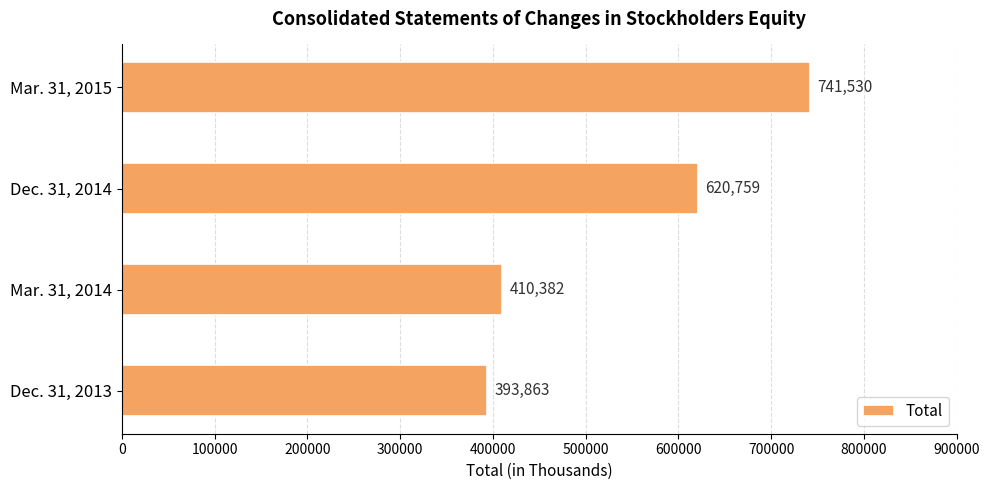

Reading bottom to top, extract all data points from this chart.

393863	410382	620759	741530